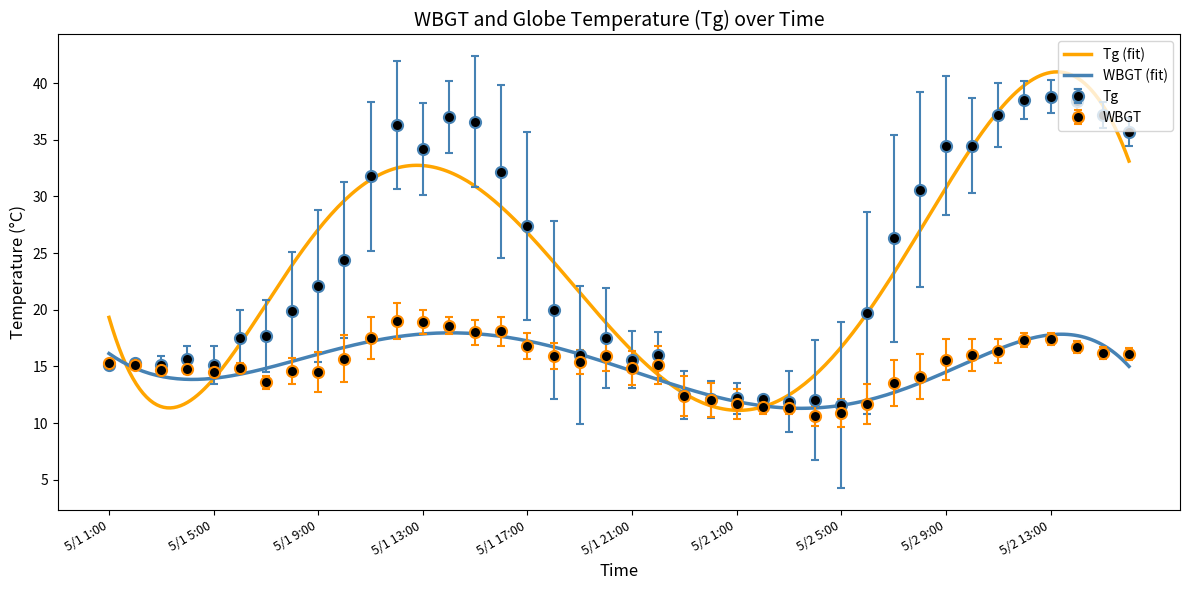

Which label corresponds to the smallest value in the chart?

5/2 4:00